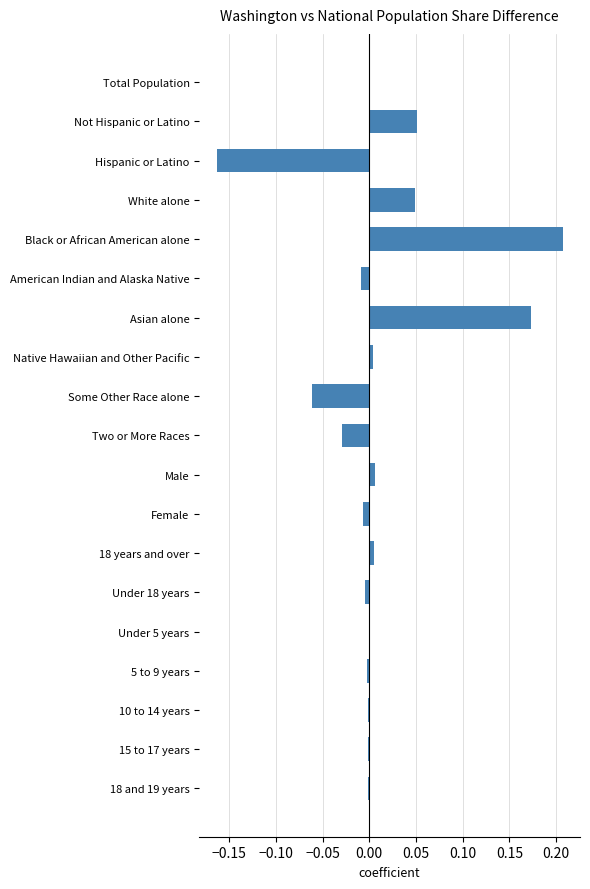

At which category does the chart reach its peak across all series?

Black or African American alone